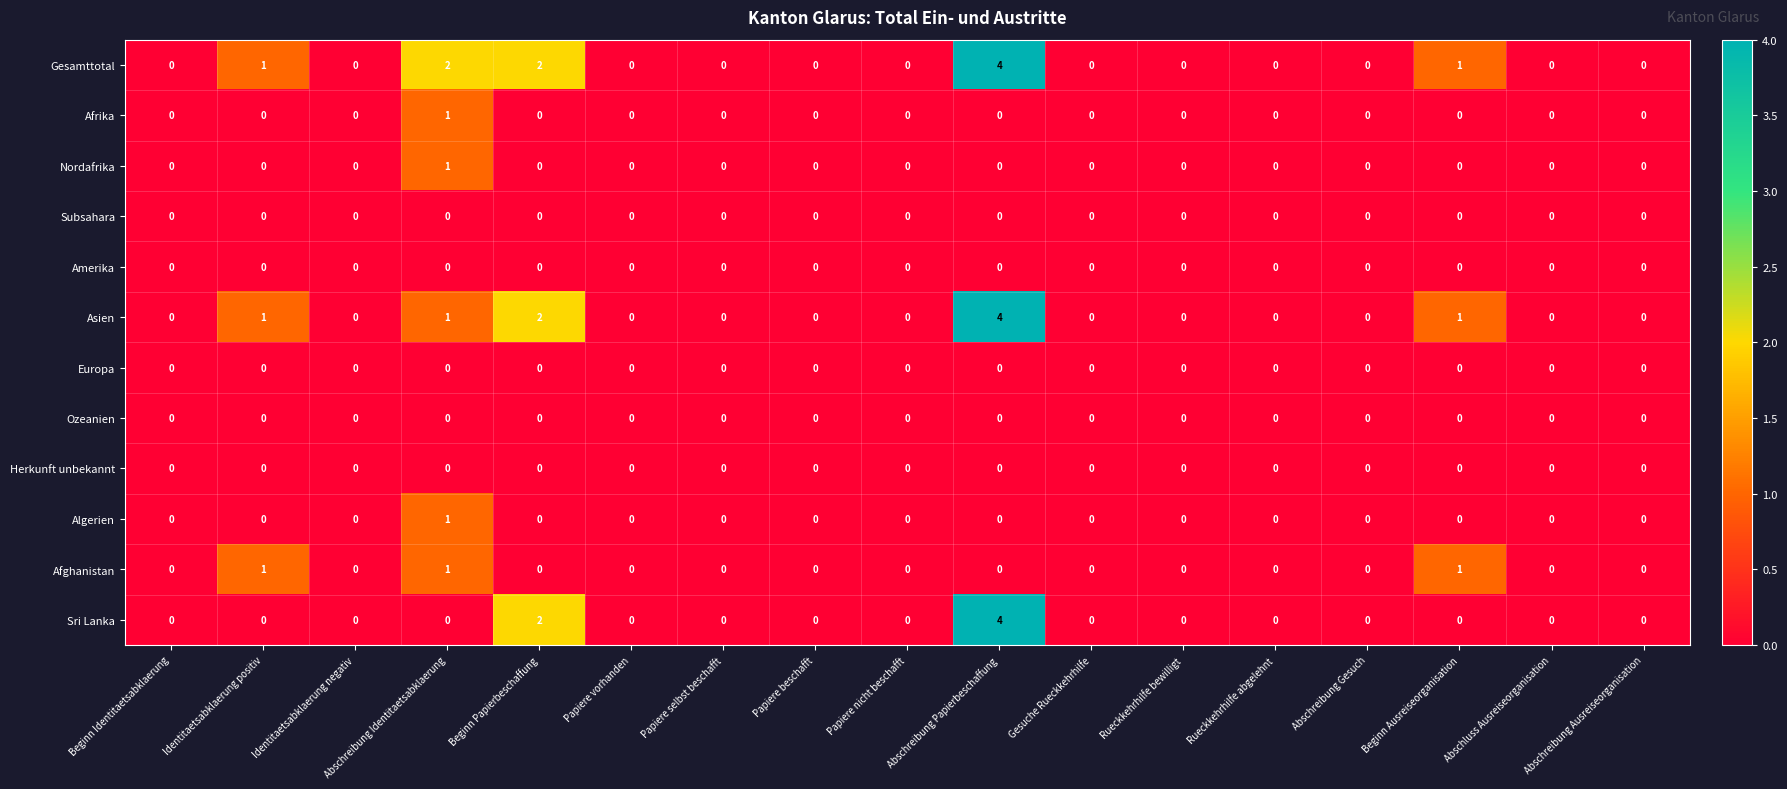

Which series has the largest total across all categories?

Gesamttotal